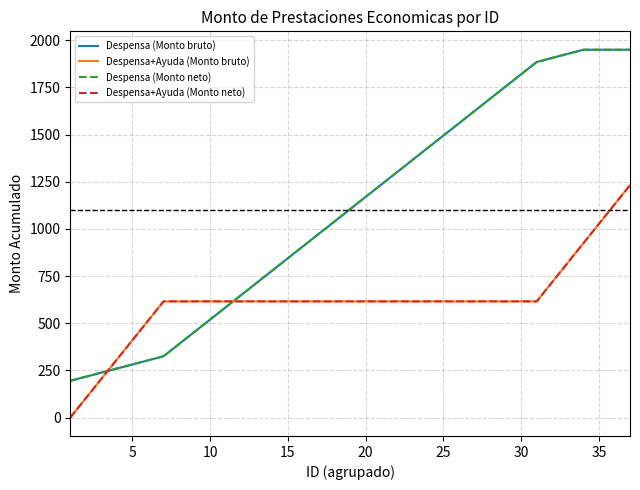

What is the label of the 11th point from the left?

10